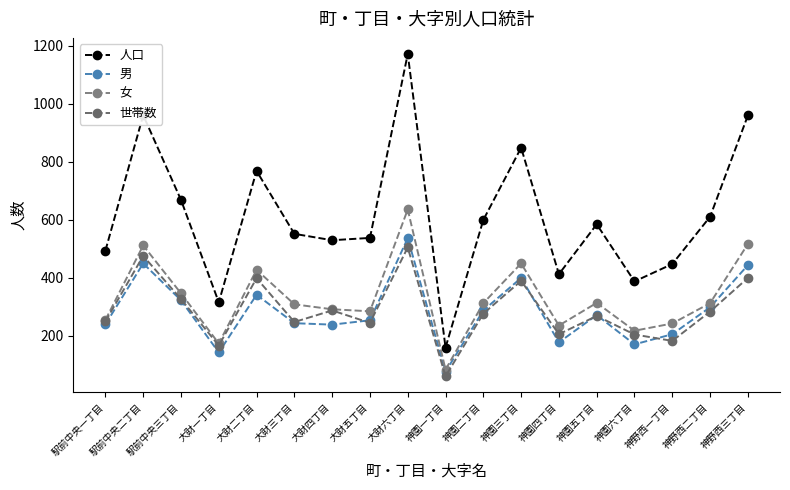

Reading left to right, extract all data points from this chart.

人口: 駅前中央一丁目=493	駅前中央二丁目=960	駅前中央三丁目=668	大財一丁目=315	大財二丁目=768	大財三丁目=551	大財四丁目=529	大財五丁目=537	大財六丁目=1171	神園一丁目=159	神園二丁目=599	神園三丁目=848	神園四丁目=412	神園五丁目=584	神園六丁目=387	神野西一丁目=447	神野西二丁目=610	神野西三丁目=959
男: 駅前中央一丁目=239	駅前中央二丁目=449	駅前中央三丁目=322	大財一丁目=142	大財二丁目=341	大財三丁目=243	大財四丁目=238	大財五丁目=253	大財六丁目=536	神園一丁目=76	神園二丁目=287	神園三丁目=399	神園四丁目=177	神園五丁目=271	神園六丁目=170	神野西一丁目=205	神野西二丁目=298	神野西三丁目=443
女: 駅前中央一丁目=254	駅前中央二丁目=511	駅前中央三丁目=346	大財一丁目=173	大財二丁目=427	大財三丁目=308	大財四丁目=291	大財五丁目=284	大財六丁目=635	神園一丁目=83	神園二丁目=312	神園三丁目=449	神園四丁目=235	神園五丁目=313	神園六丁目=217	神野西一丁目=242	神野西二丁目=312	神野西三丁目=516
世帯数: 駅前中央一丁目=249	駅前中央二丁目=475	駅前中央三丁目=326	大財一丁目=166	大財二丁目=398	大財三丁目=247	大財四丁目=287	大財五丁目=244	大財六丁目=504	神園一丁目=60	神園二丁目=276	神園三丁目=389	神園四丁目=205	神園五丁目=268	神園六丁目=204	神野西一丁目=182	神野西二丁目=283	神野西三丁目=399